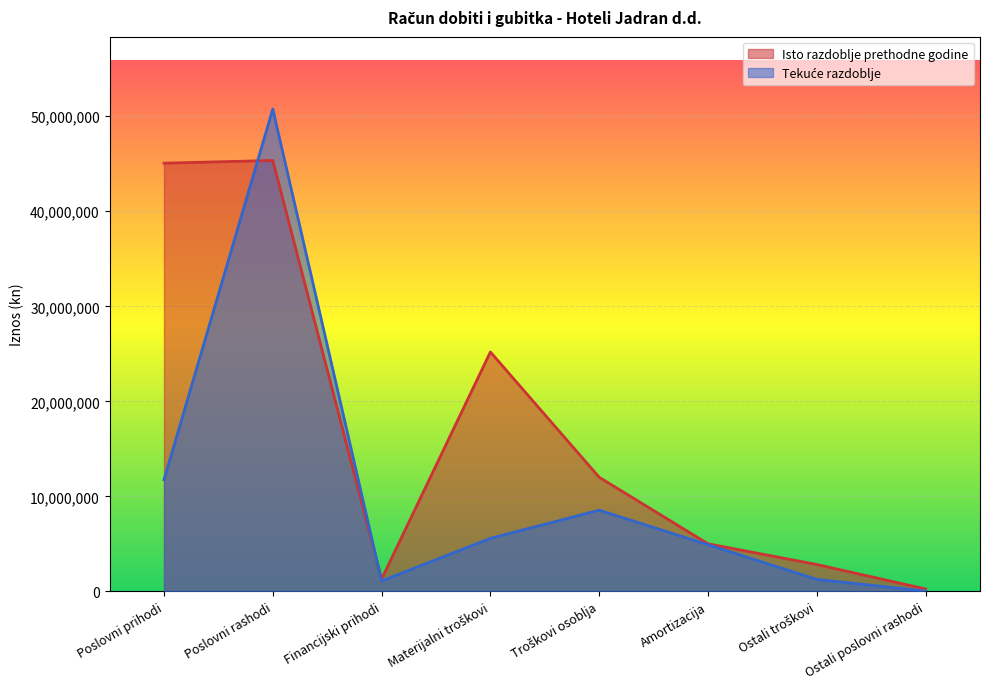

Which series has the largest total across all categories?

Isto razdoblje prethodne godine